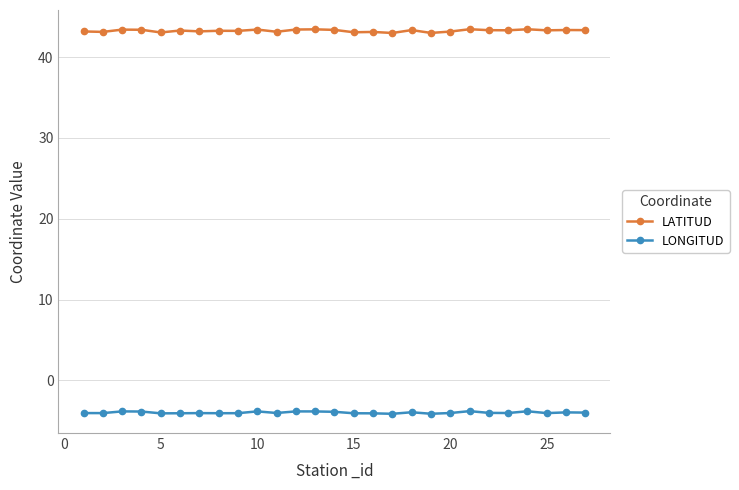

Count the number of categories in the chart.

27